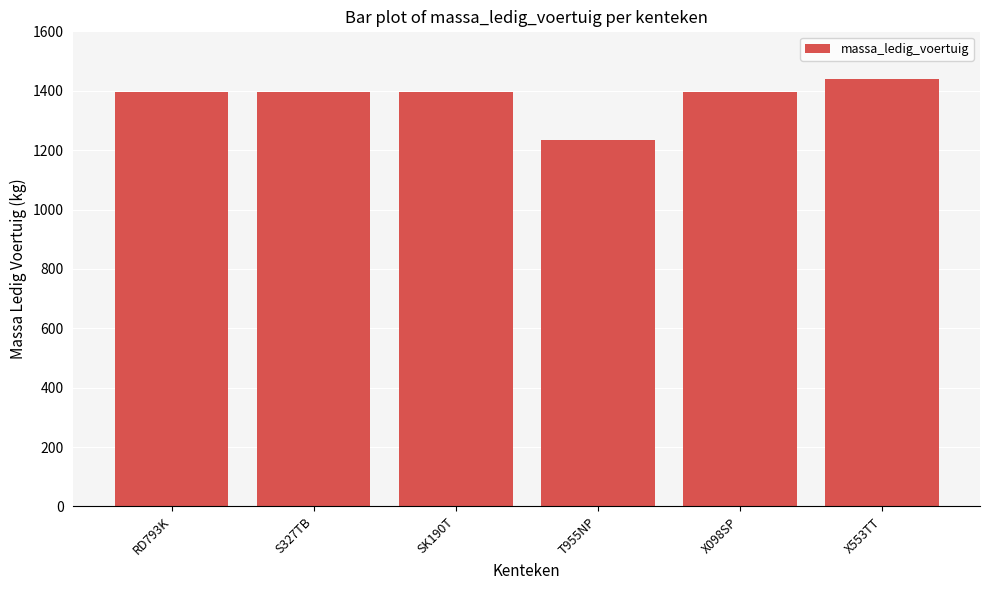

What is the approximate value at RD793K, to the nearest 5?

1395